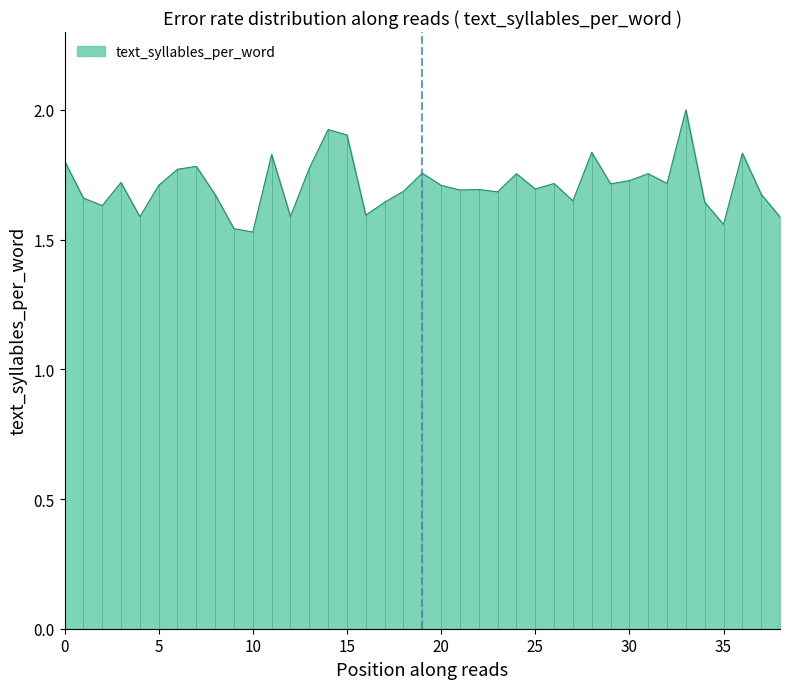

What is the greatest value displayed?

2.0